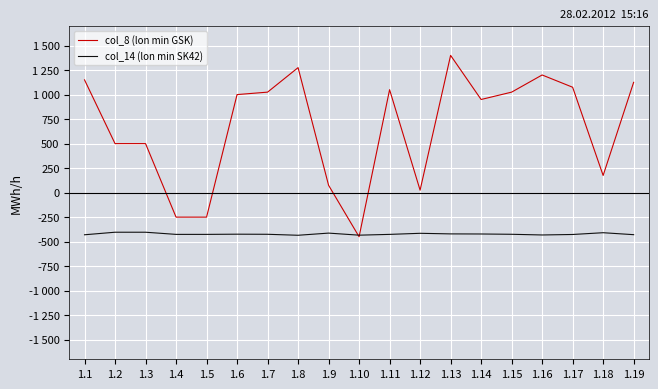

What is the total value across all series at 1.14?

528